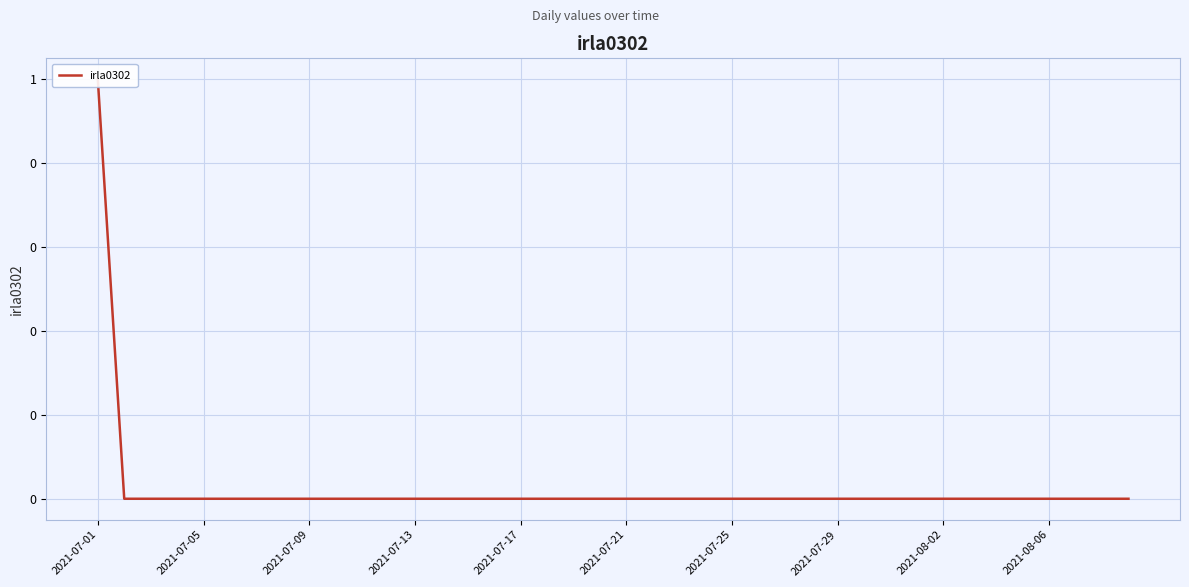

What is the sum of all values?

1